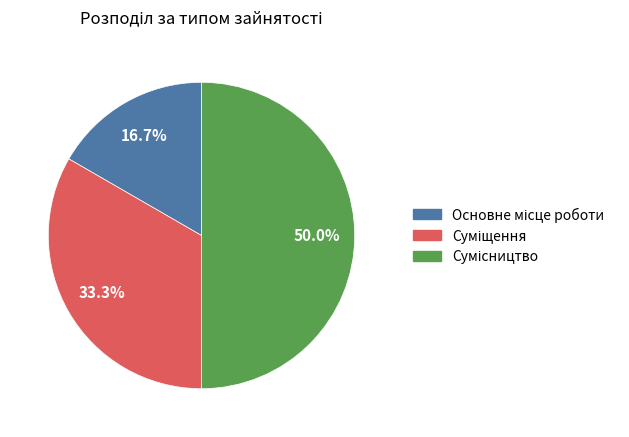

Which slice is the smallest?

Основне місце роботи